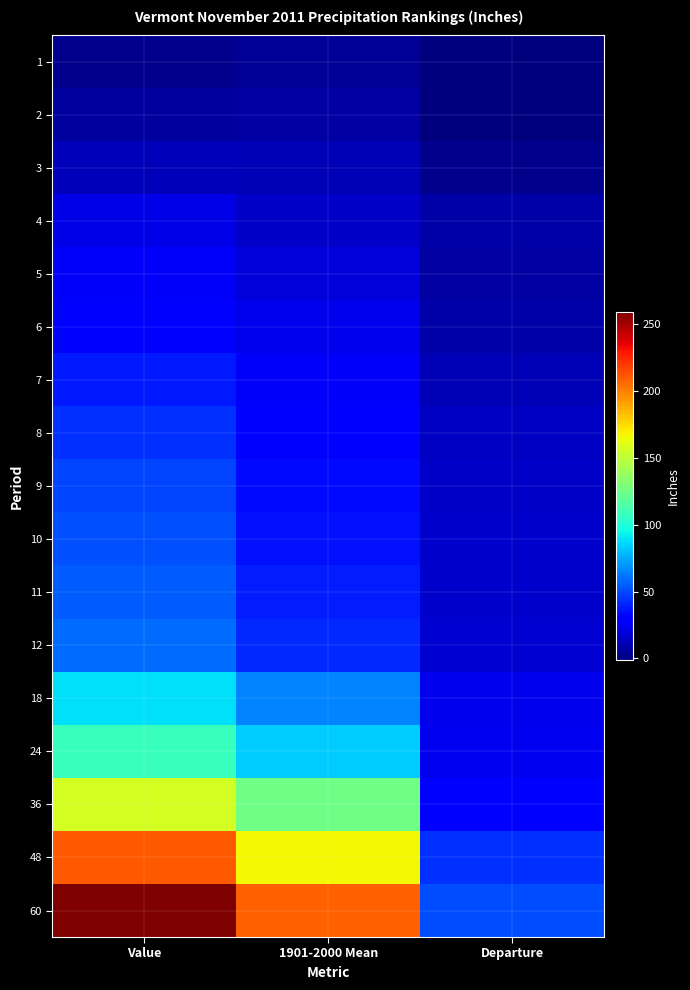

At which category does the chart reach its peak across all series?

Value